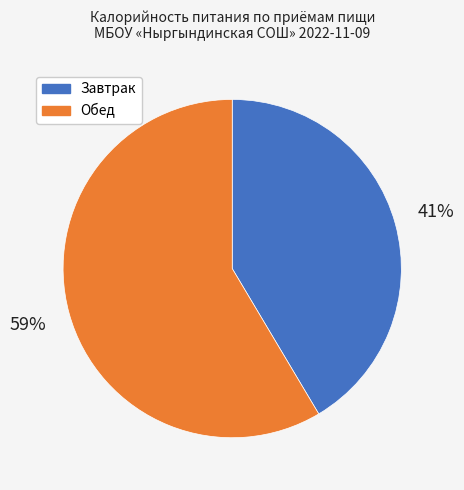

To the nearest percent, what portion does Завтрак represent?

41%